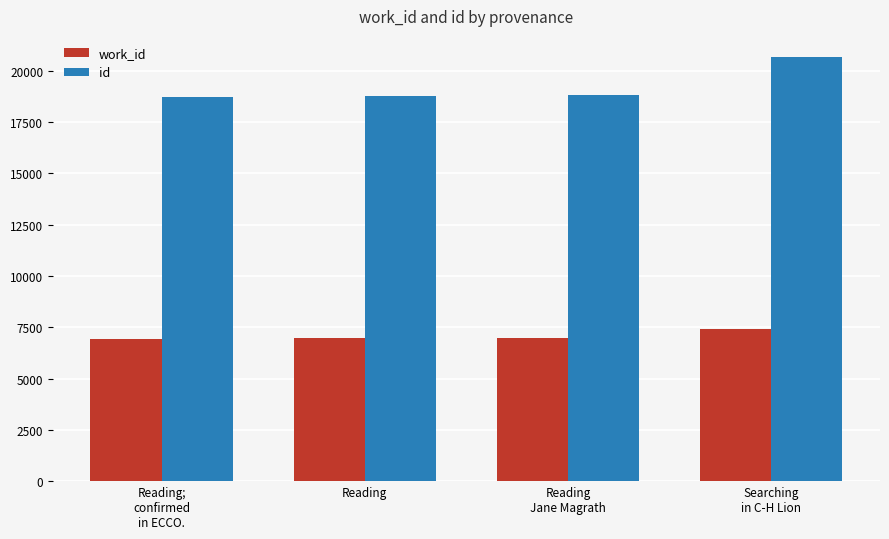

Which series has the largest range (max minus min)?

id